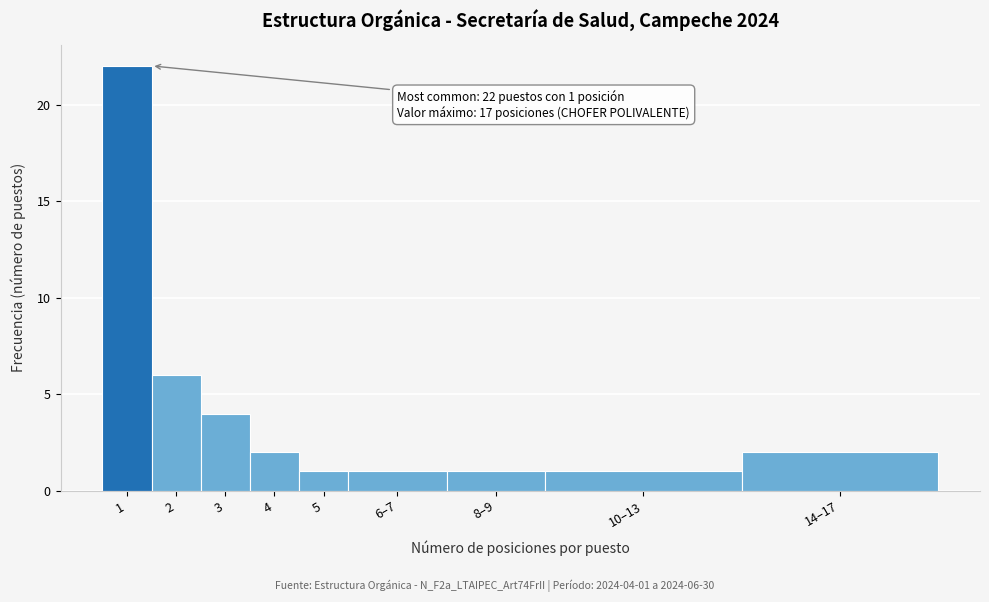

Reading left to right, transcribe all the data shown in this chart.

1=22	2=6	3=4	4=2	5=1	6–7=1	8–9=1	10–13=1	14–17=2